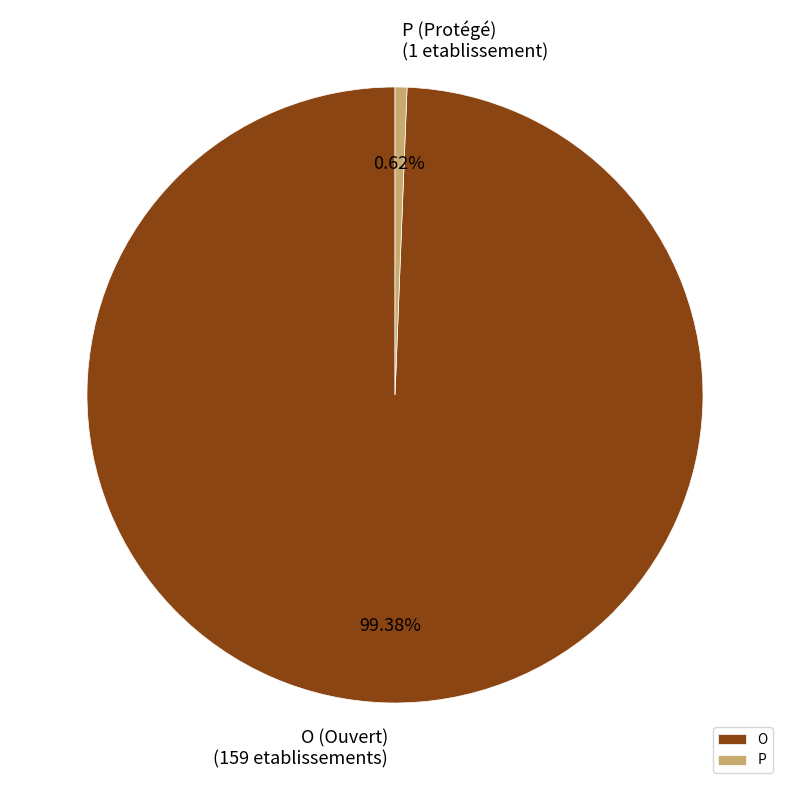

How many segments does this pie chart have?

2